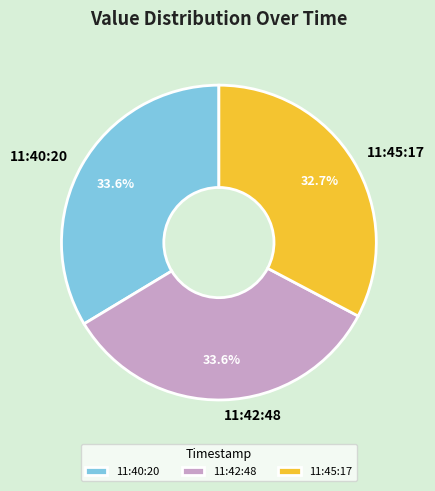

Combined, do 11:42:48 and 11:40:20 account for over 50%?

Yes